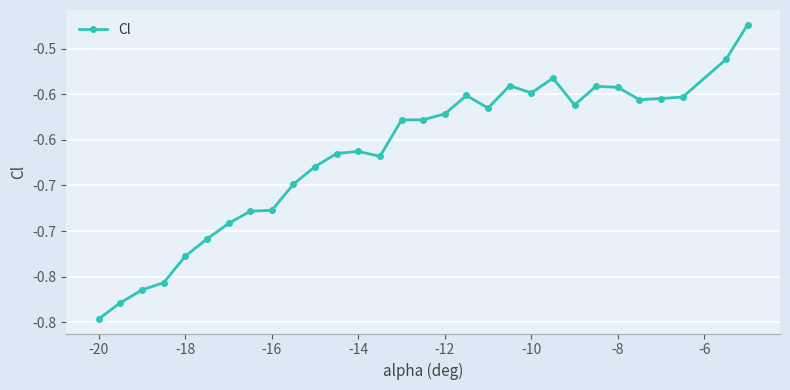

Does the chart have visible grid lines?

Yes